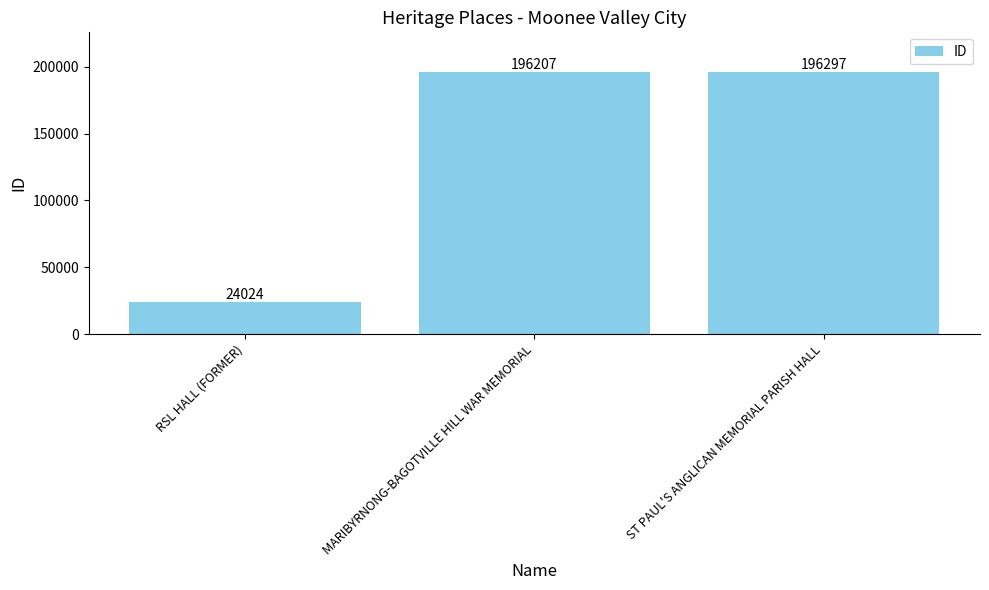

Read the value at RSL HALL (FORMER).

24024